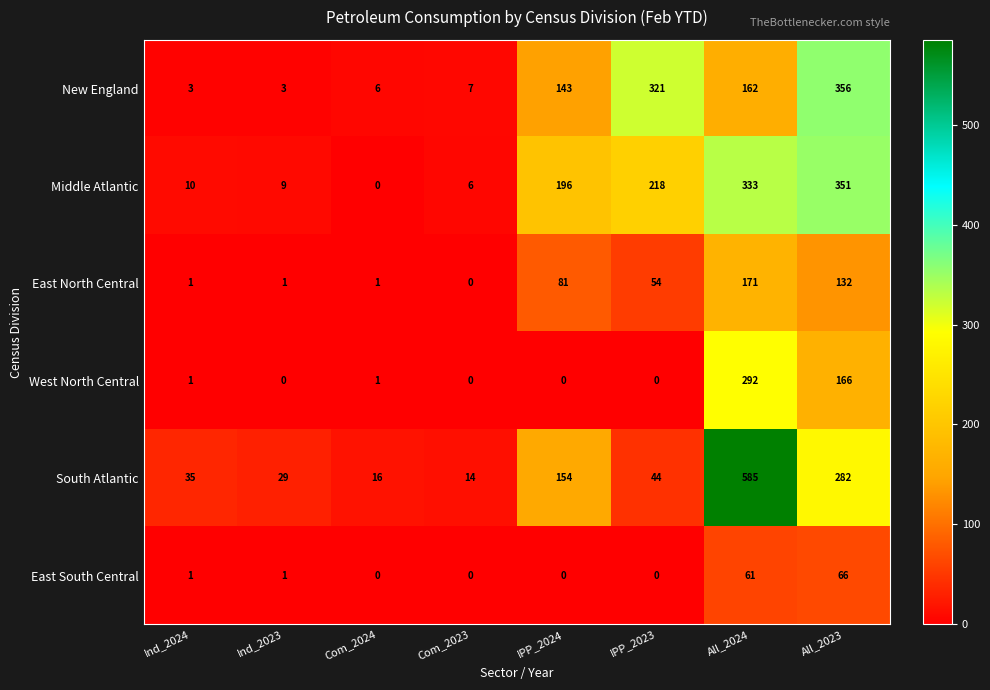

Is it true that New England equals 3 at Com_2023?

False